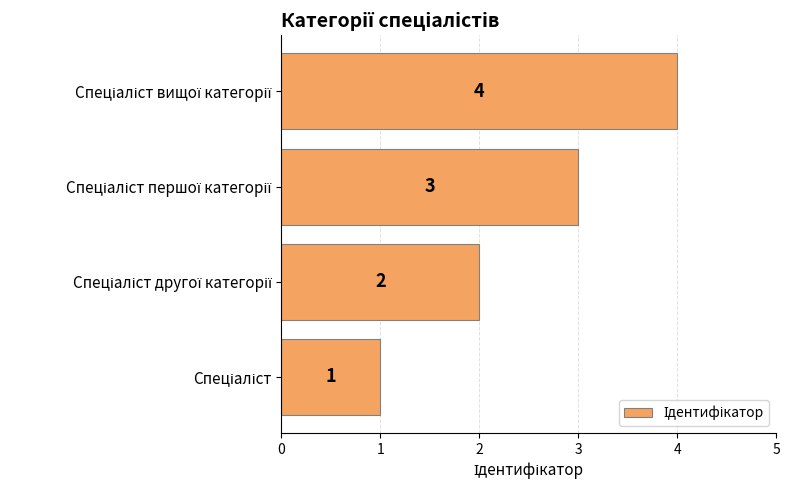

What is the maximum value shown in the chart?

4